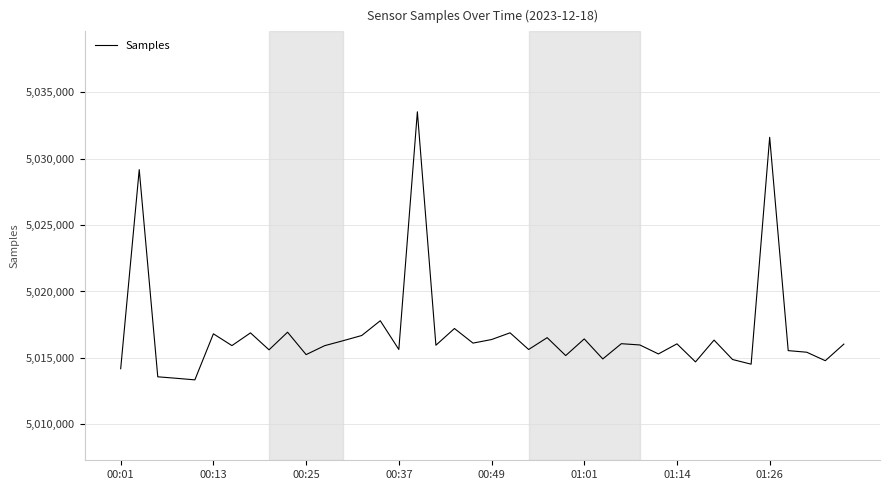

What is the difference between the maximum and minimum values?

20190